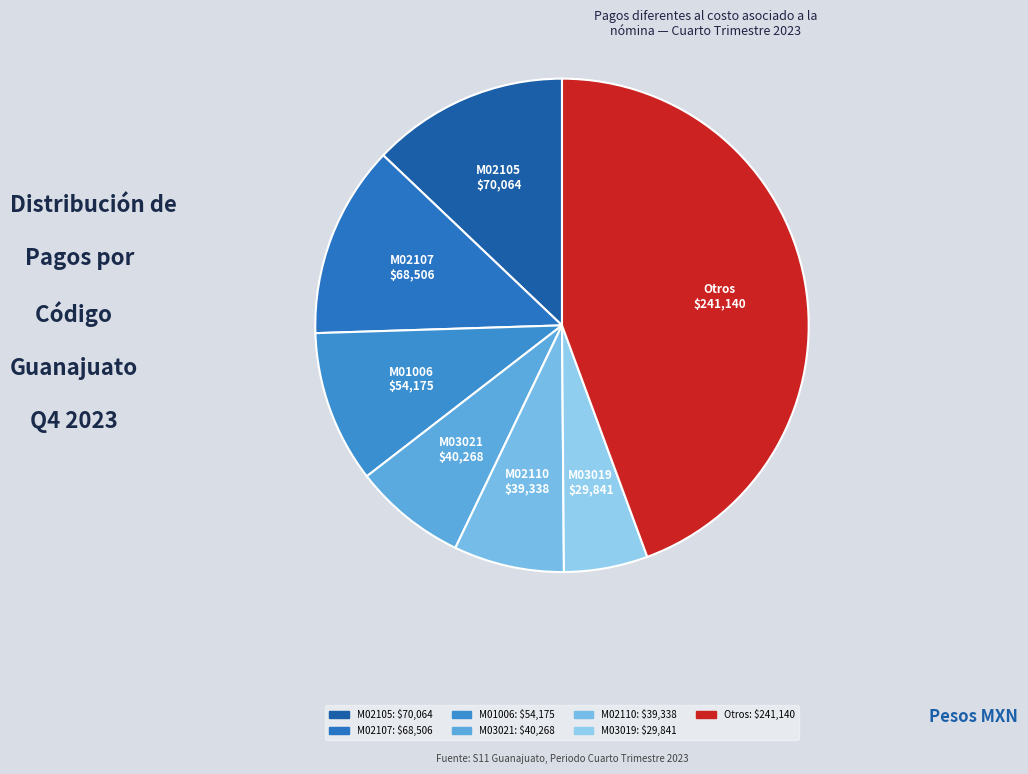

How many segments does this pie chart have?

7